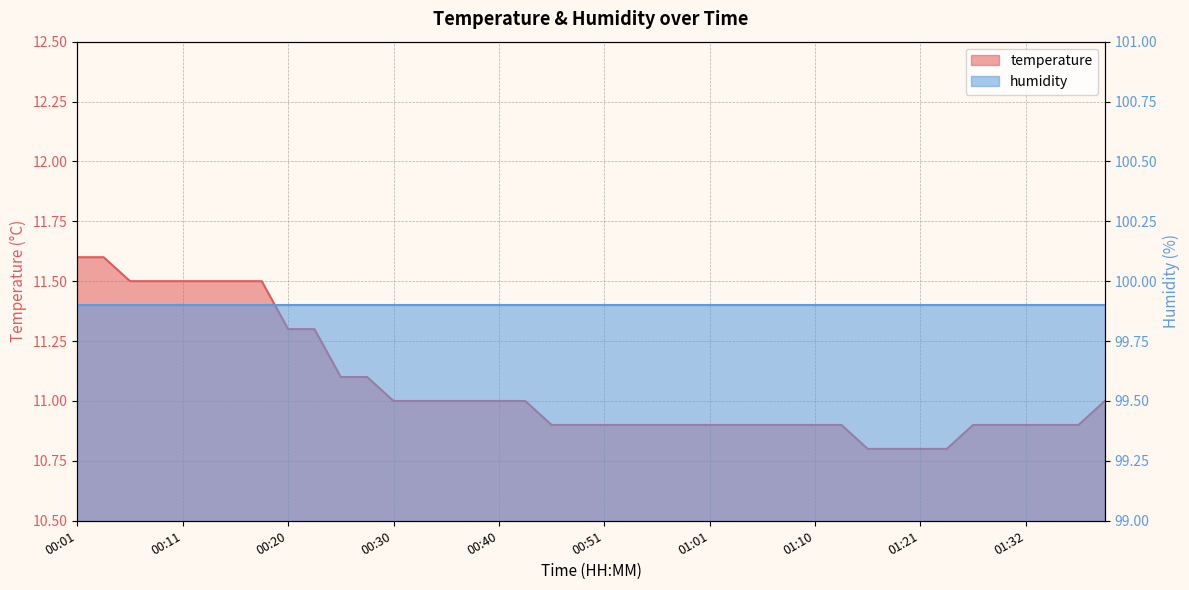

What is the sum of all values?

442.5